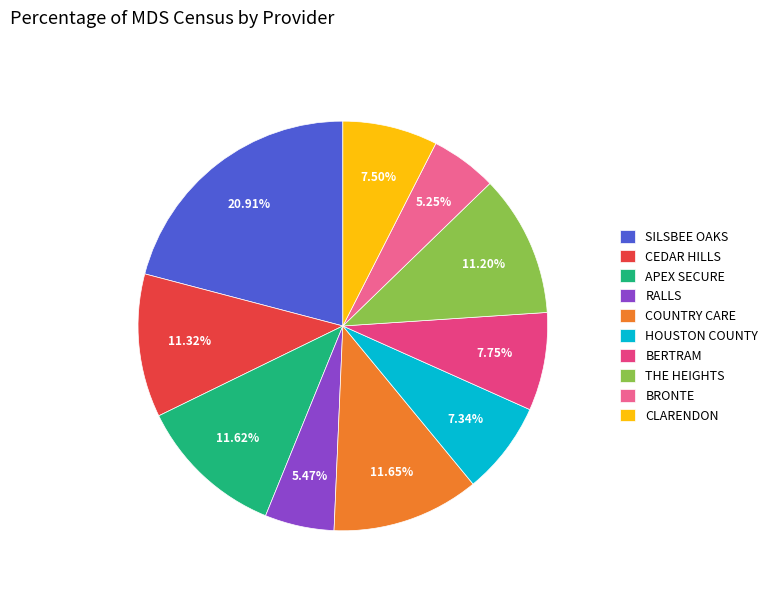

Rank the categories by value from highest to lowest.

SILSBEE OAKS HEALTH CARE LLP, COUNTRY CARE MANOR, APEX SECURE CARE BROWNFIELD, CEDAR HILLS GERIATRIC CENTER, THE HEIGHTS OF BULVERDE, BERTRAM NURSING AND REHABILITATION, CLARENDON NURSING HOME, HOUSTON COUNTY NURSING HOME, RALLS NURSING HOME, BRONTE HEALTH AND REHAB CENTER